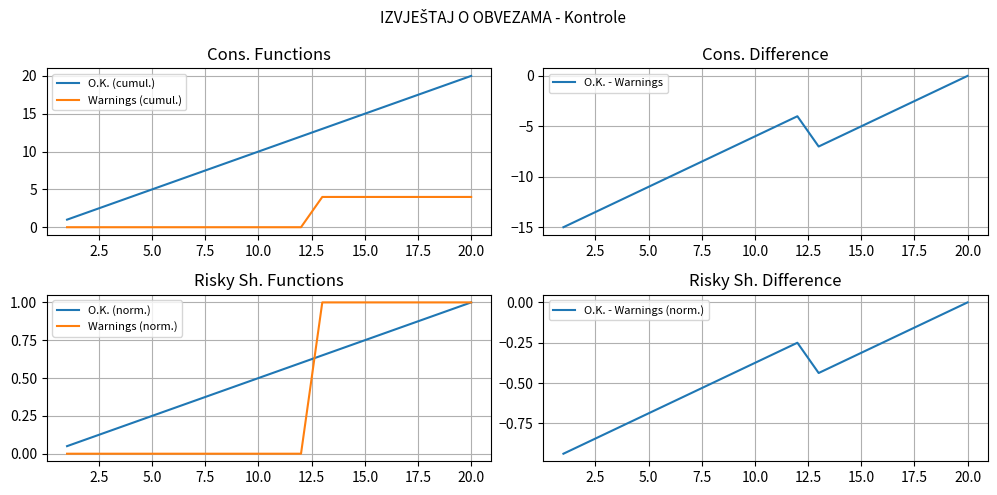

How many data points does each series have?

20